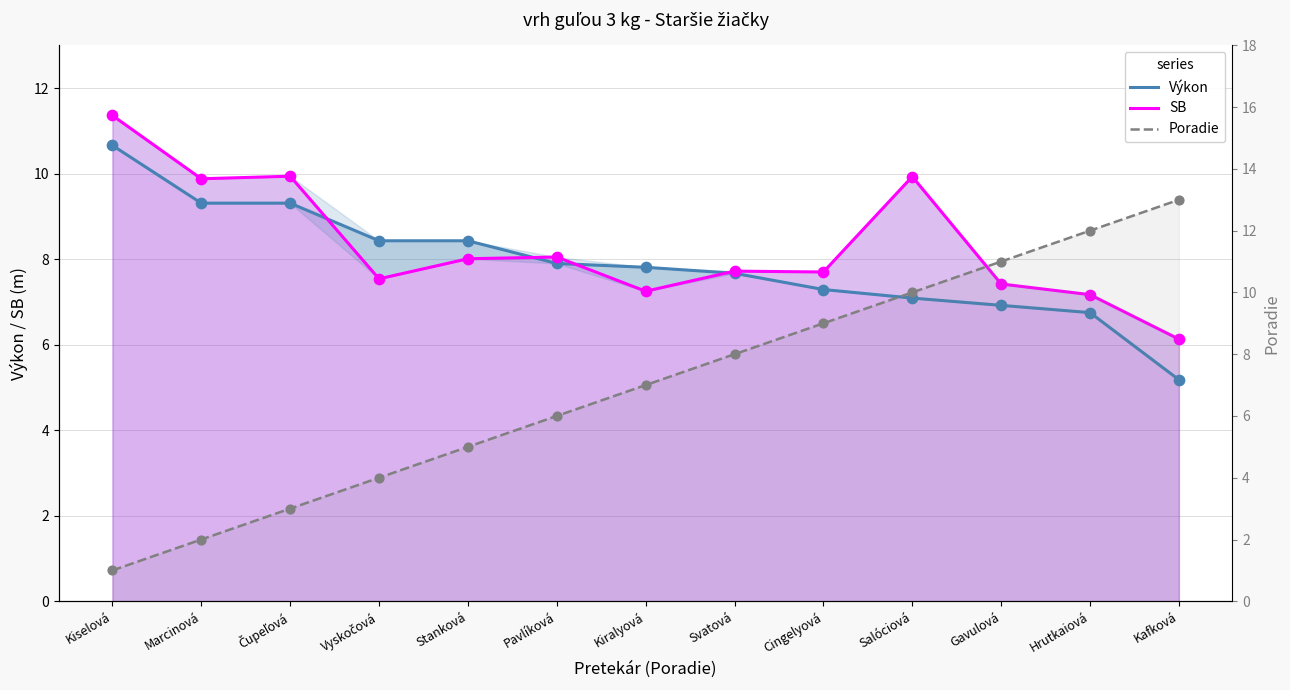

Which series contains the highest Y value?

Poradie